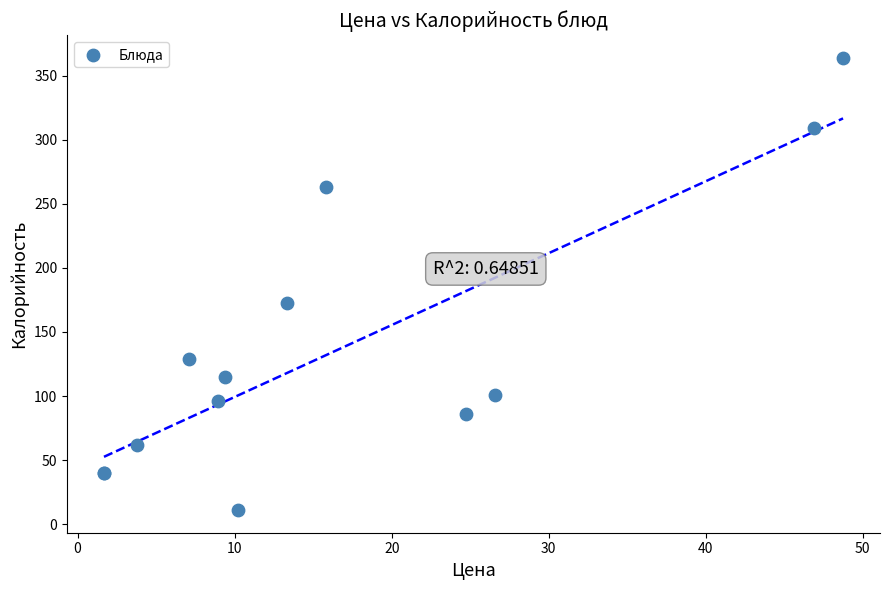

What Y value in the scatter plot is closest to 187?

173